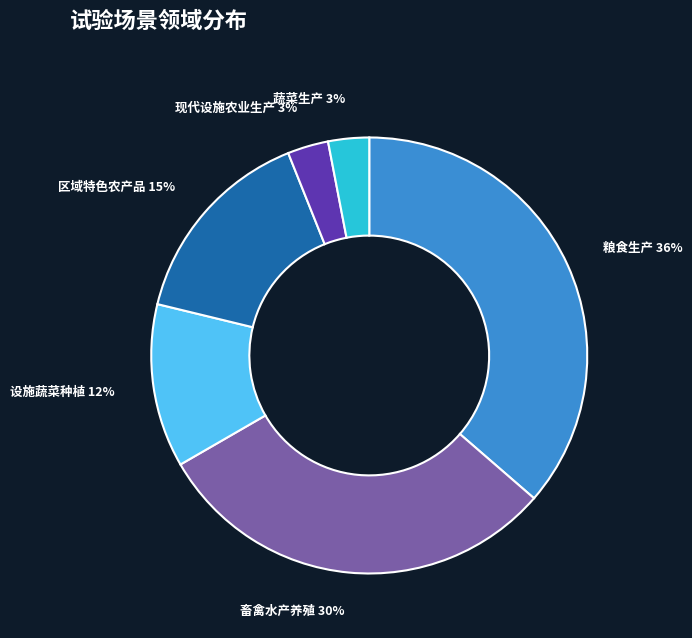

To the nearest percent, what is the difference between the 蔬菜生产 and 设施蔬菜种植 slice percentages?

9%